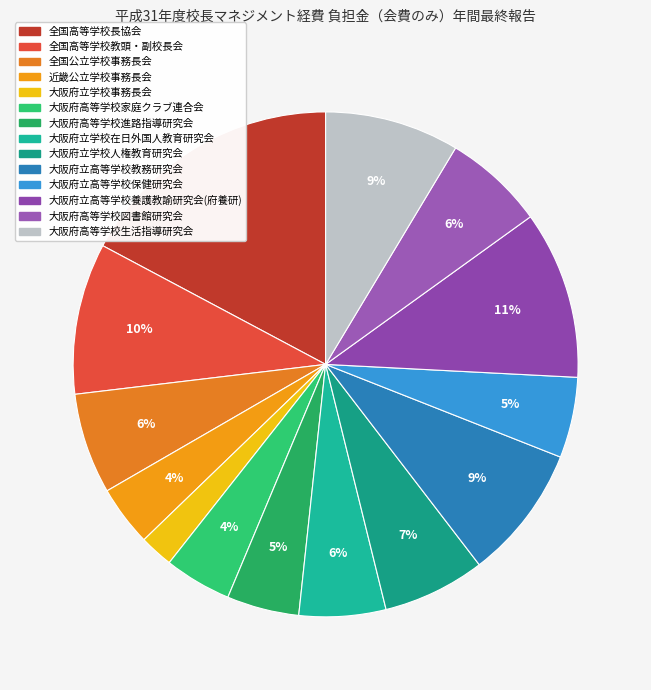

How many segments does this pie chart have?

14